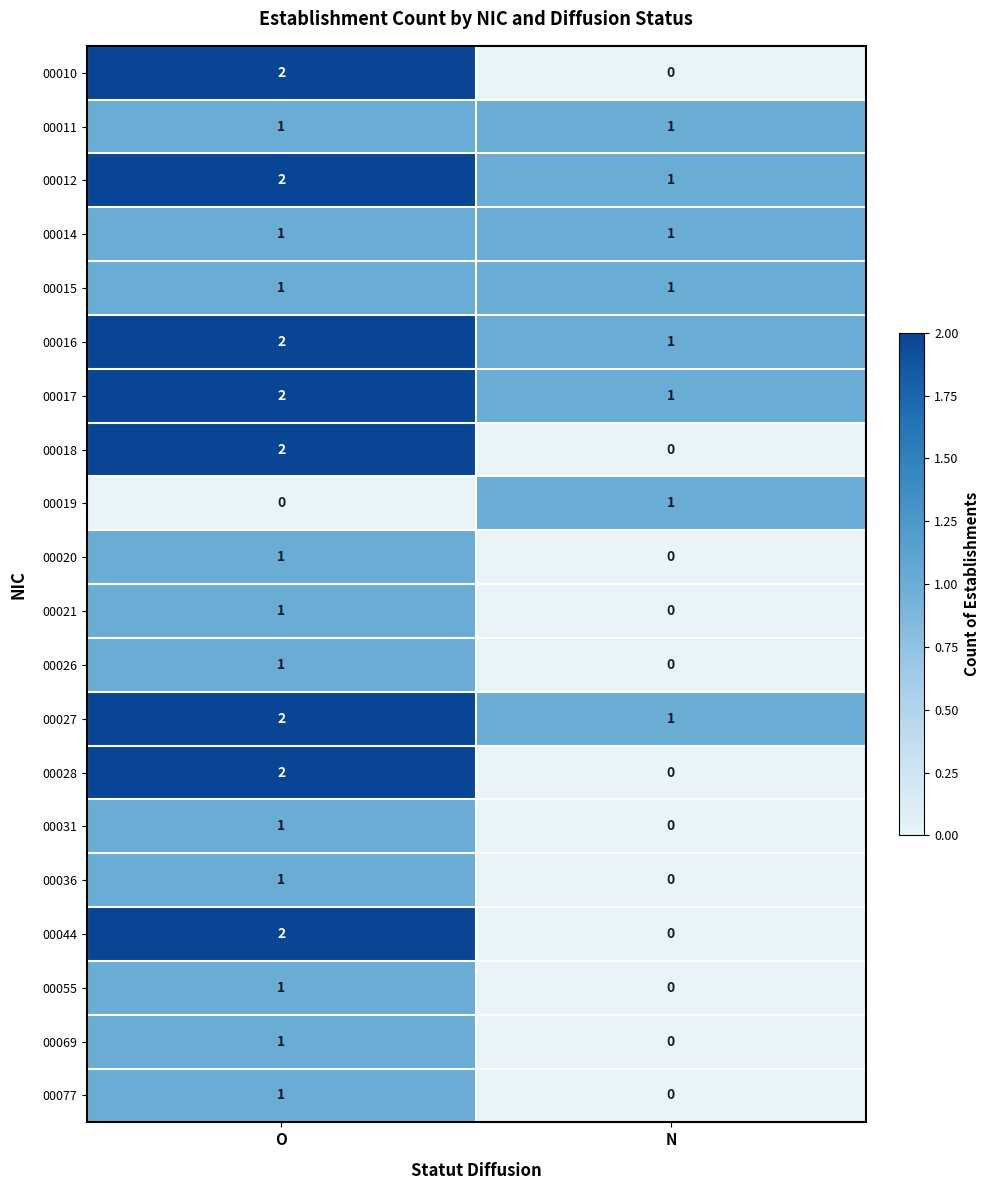

Count the number of categories in the chart.

2